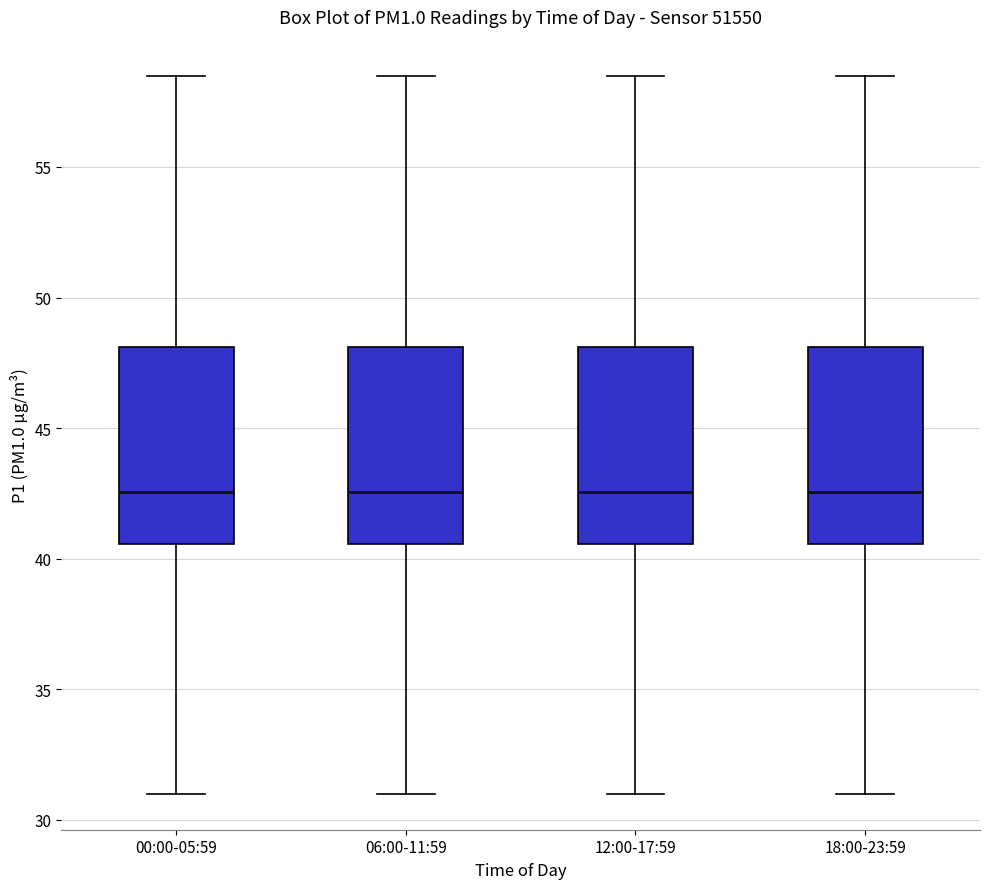

Reading left to right, transcribe this box plot: for each box, give where its median line is, the range the box spans, and where its two whiskers end, as read against the y-axis. The values are not printed on the chart, so give them approximately, as read against the axis.

00:00-05:59: median 42.5, box 40.5 to 48.0, whiskers 31.0 to 58.5
06:00-11:59: median 42.5, box 40.5 to 48.0, whiskers 31.0 to 58.5
12:00-17:59: median 42.5, box 40.5 to 48.0, whiskers 31.0 to 58.5
18:00-23:59: median 42.5, box 40.5 to 48.0, whiskers 31.0 to 58.5